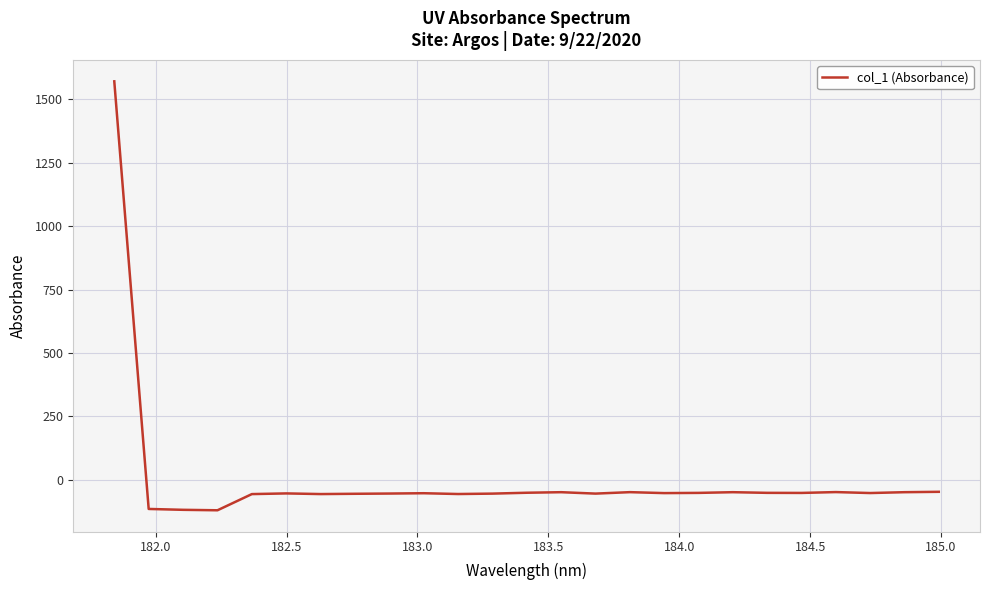

What is the smallest value displayed?

-120.4